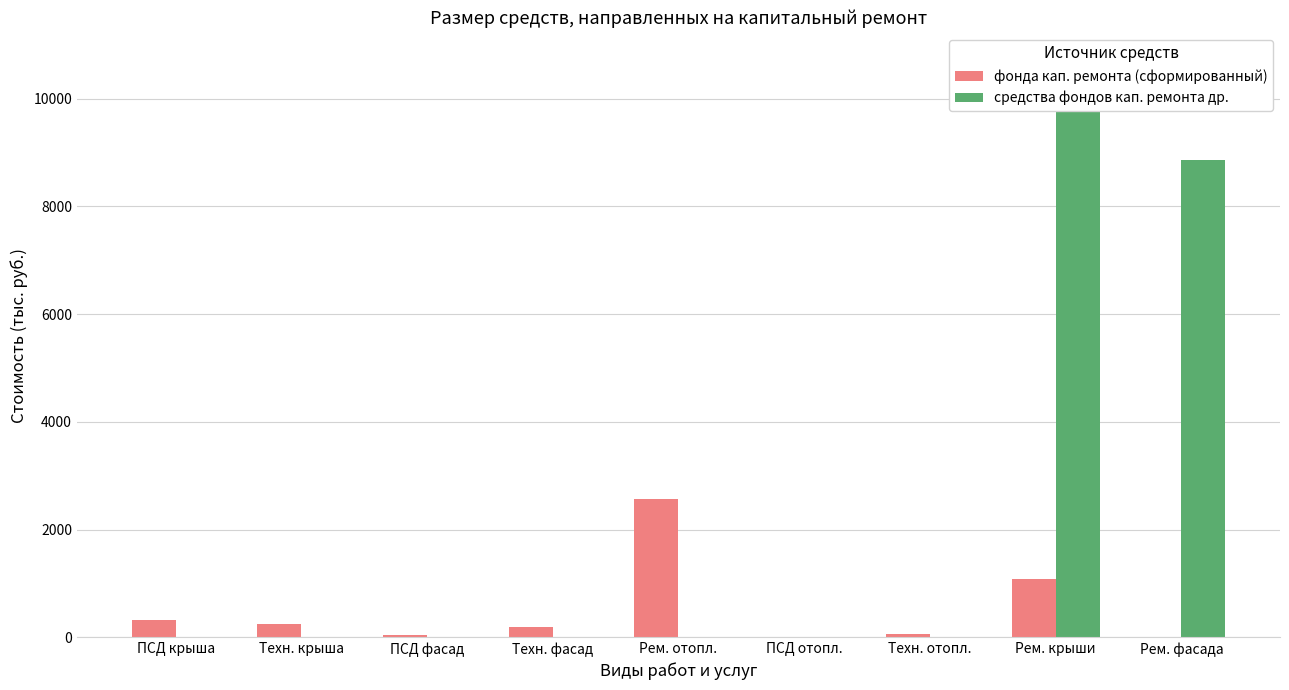

Reading right to left, what are all the values shown in this chart?

фонда кап. ремонта (сформированный): 0.0	1079.8	55.0	13.0	2571.9	190.5	44.9	253.6	319.9
средства фондов кап. ремонта др.: 8871.0	10689.8	0.0	0.0	0.0	0.0	0.0	0.0	0.0